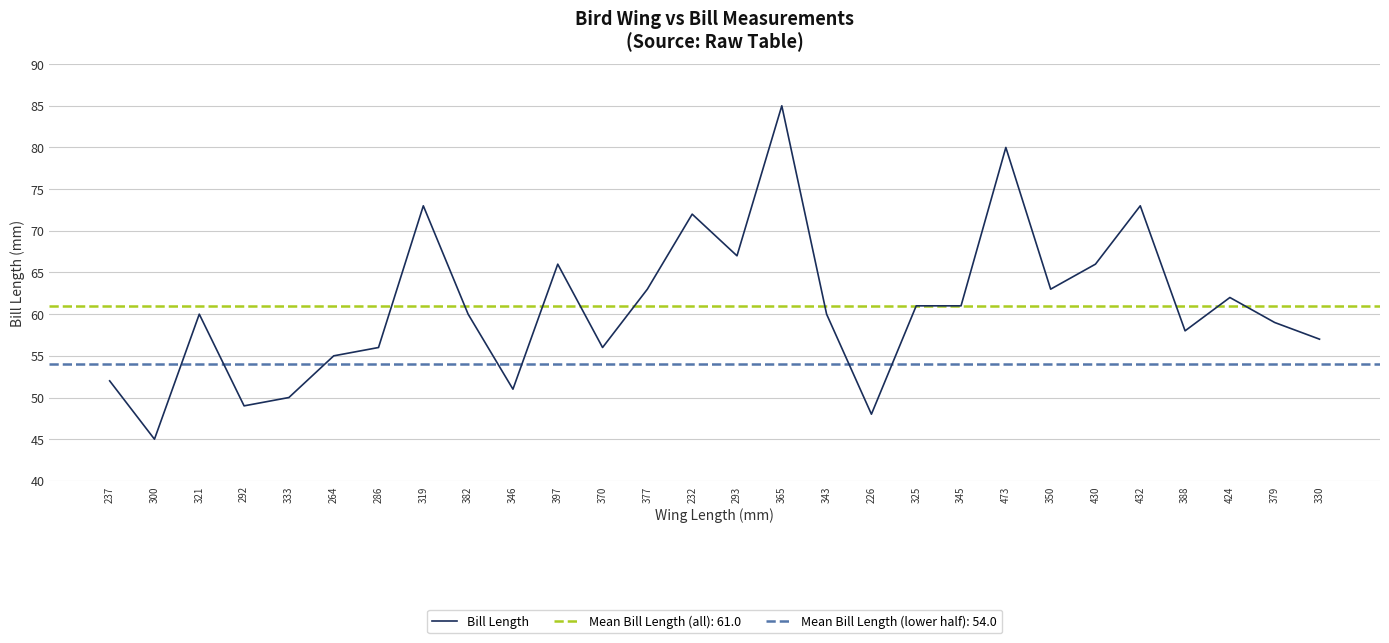

The chart shows a value of 97 at 430. True or false?

False